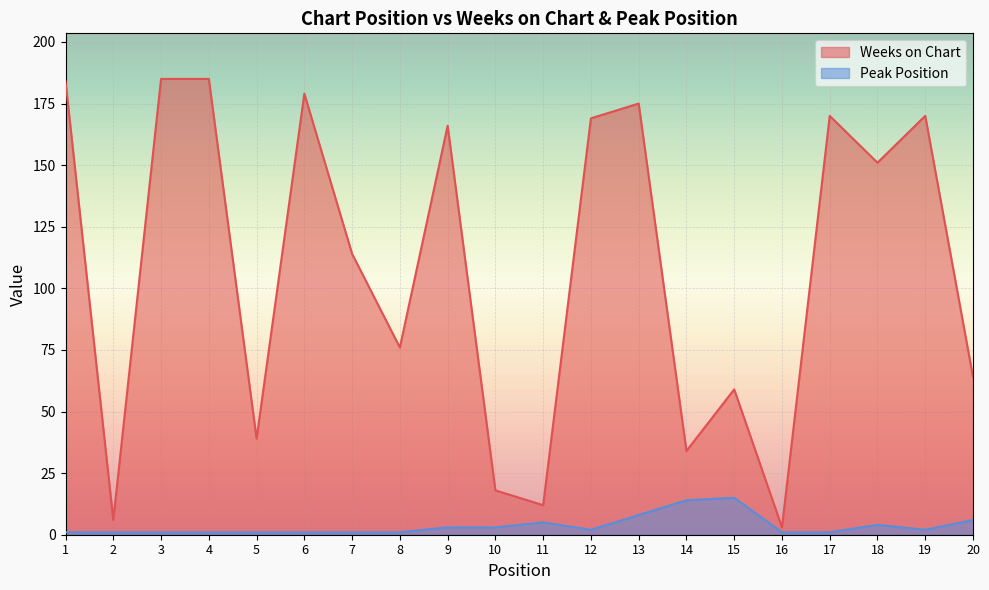

The value of Weeks on Chart at 1 is 80. True or false?

False